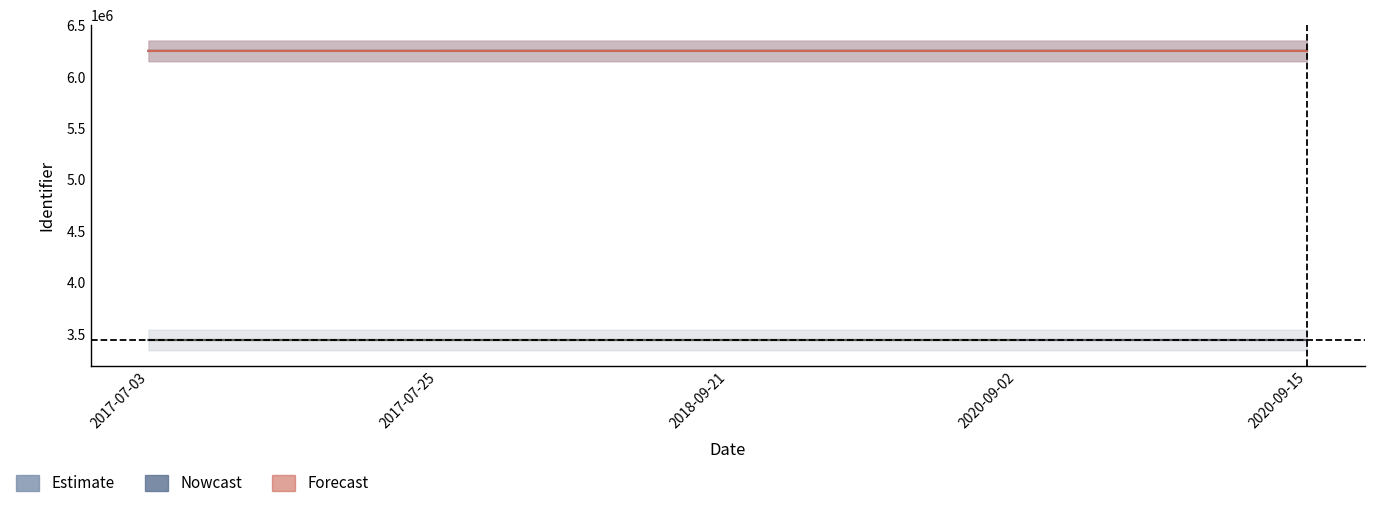

True or false: Forecast and Estimate cross at least once.

False